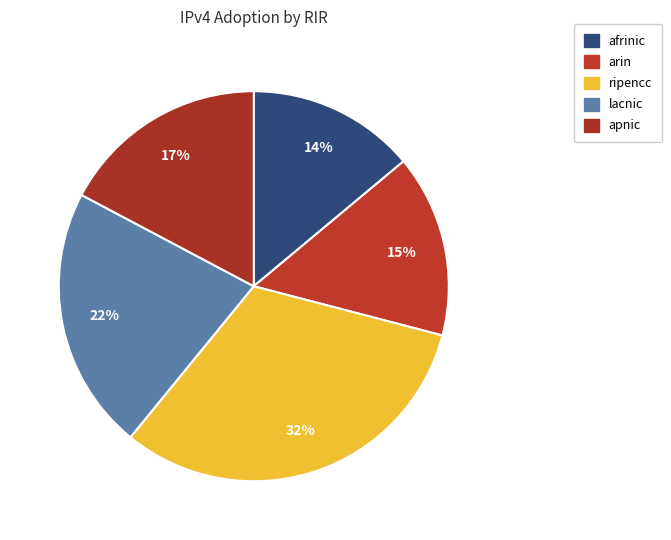

What percentage is the ripencc slice, to the nearest percent?

32%